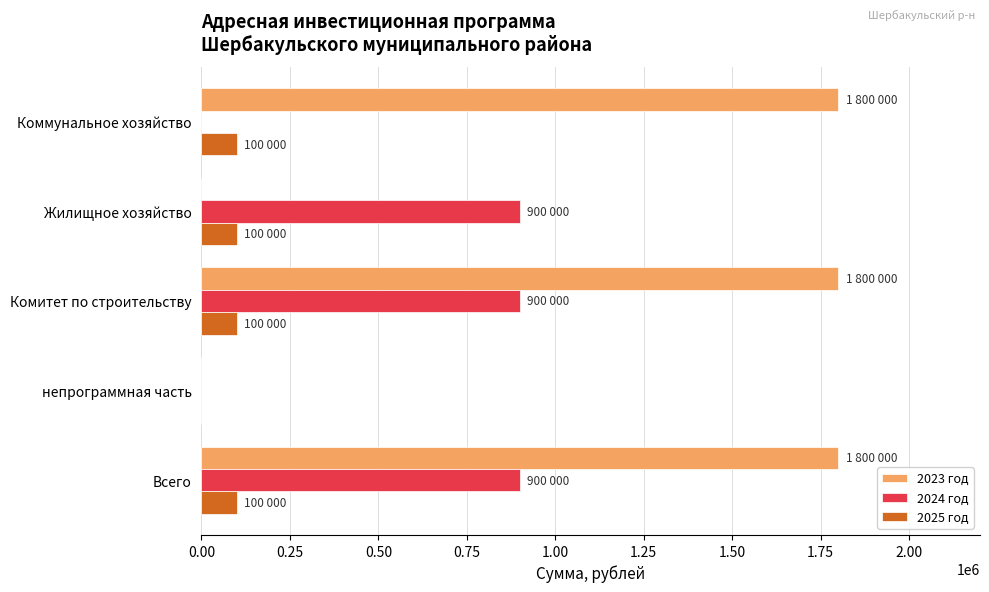

The 2025 год series shows 166227 at Комитет по строительству. True or false?

False